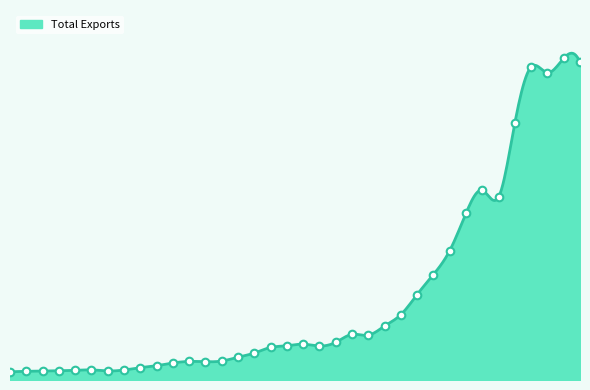

Between 1984-85 and 1986-87, which is larger?

1984-85